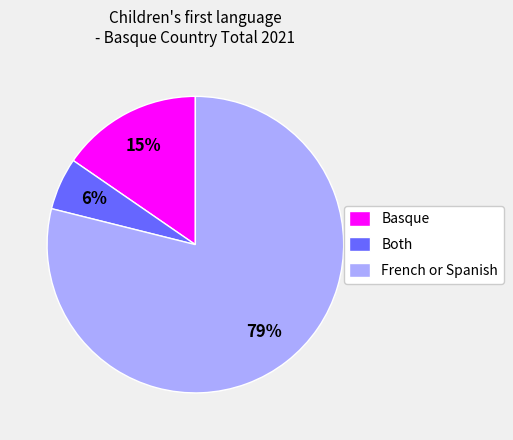

Which slice is the smallest?

Both